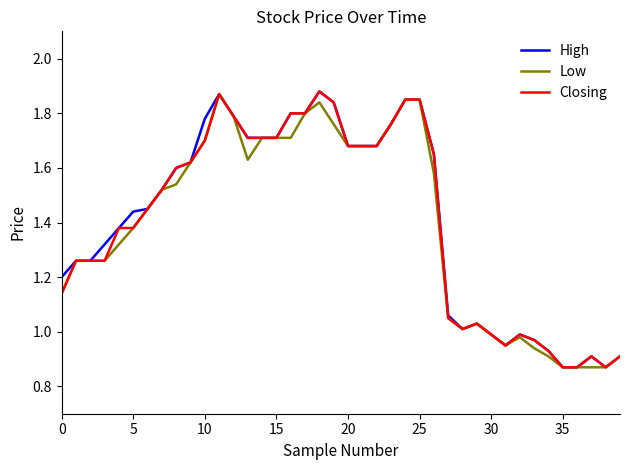

Which series has the largest total across all categories?

High